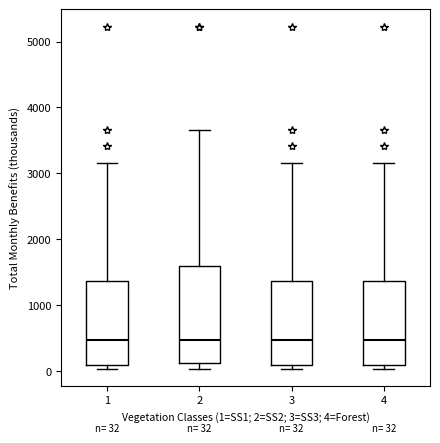

Comparing the boxes themselves (not the whiskers), which one is the tallest?

2